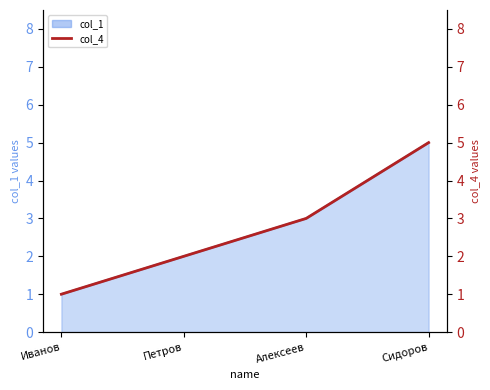

What is the change in value from Петров to Алексеев?

+1